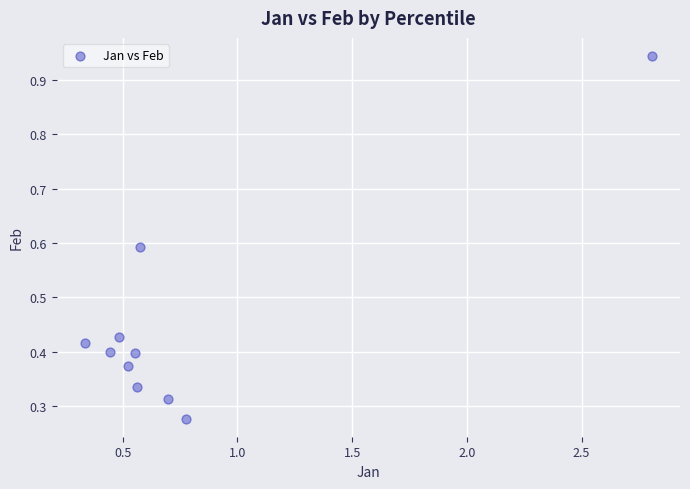

What is the average X value?

0.8